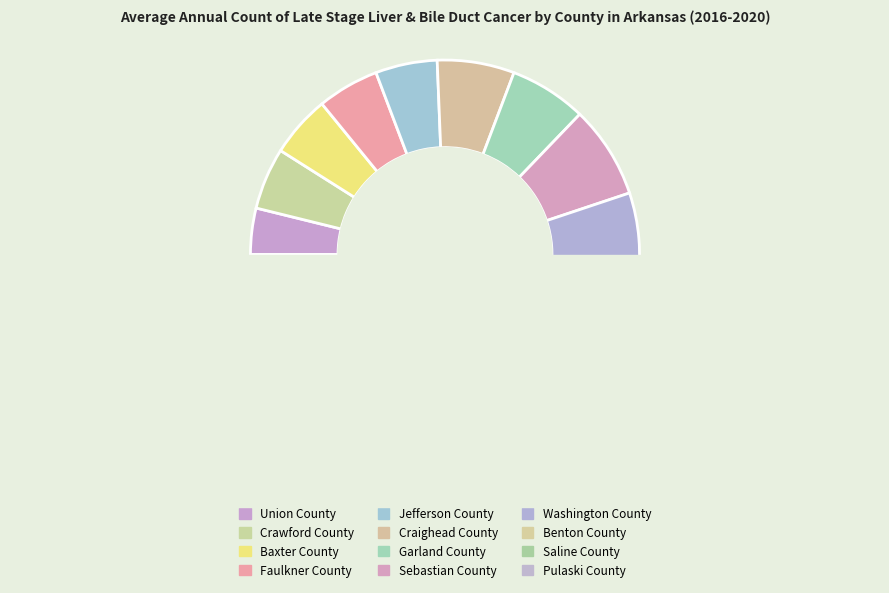

What portion of the pie excludes Garland County?

93.6%